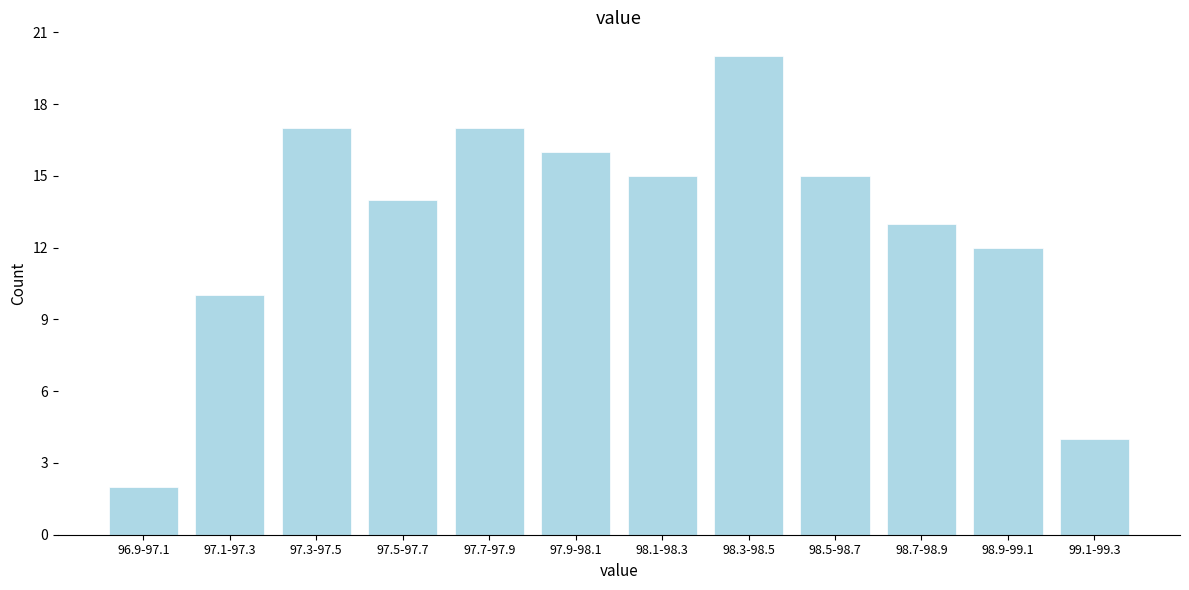

Reading left to right, transcribe all the data shown in this chart.

96.9-97.1=2	97.1-97.3=10	97.3-97.5=17	97.5-97.7=14	97.7-97.9=17	97.9-98.1=16	98.1-98.3=15	98.3-98.5=20	98.5-98.7=15	98.7-98.9=13	98.9-99.1=12	99.1-99.3=4